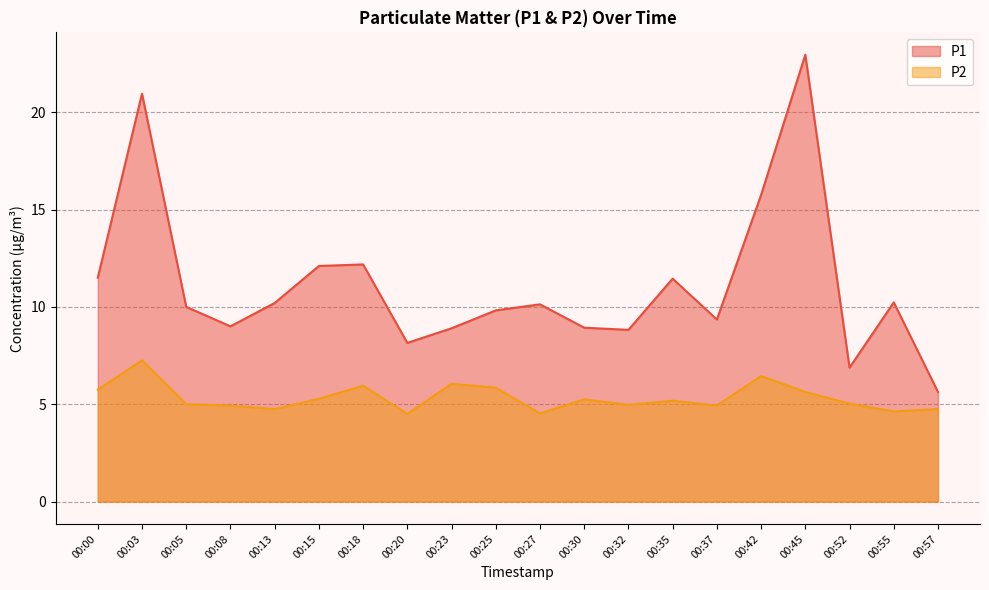

Reading left to right, list all the values displayed in this chart.

P1: 00:00=11.5	00:03=20.9	00:05=10.0	00:08=9.0	00:13=10.2	00:15=12.1	00:18=12.2	00:20=8.2	00:23=8.9	00:25=9.8	00:27=10.1	00:30=8.9	00:32=8.8	00:35=11.4	00:37=9.3	00:42=15.8	00:45=22.9	00:52=6.9	00:55=10.2	00:57=5.6
P2: 00:00=5.8	00:03=7.2	00:05=5.0	00:08=4.9	00:13=4.8	00:15=5.3	00:18=6.0	00:20=4.5	00:23=6.0	00:25=5.8	00:27=4.5	00:30=5.2	00:32=5.0	00:35=5.2	00:37=4.9	00:42=6.5	00:45=5.6	00:52=5.0	00:55=4.6	00:57=4.8